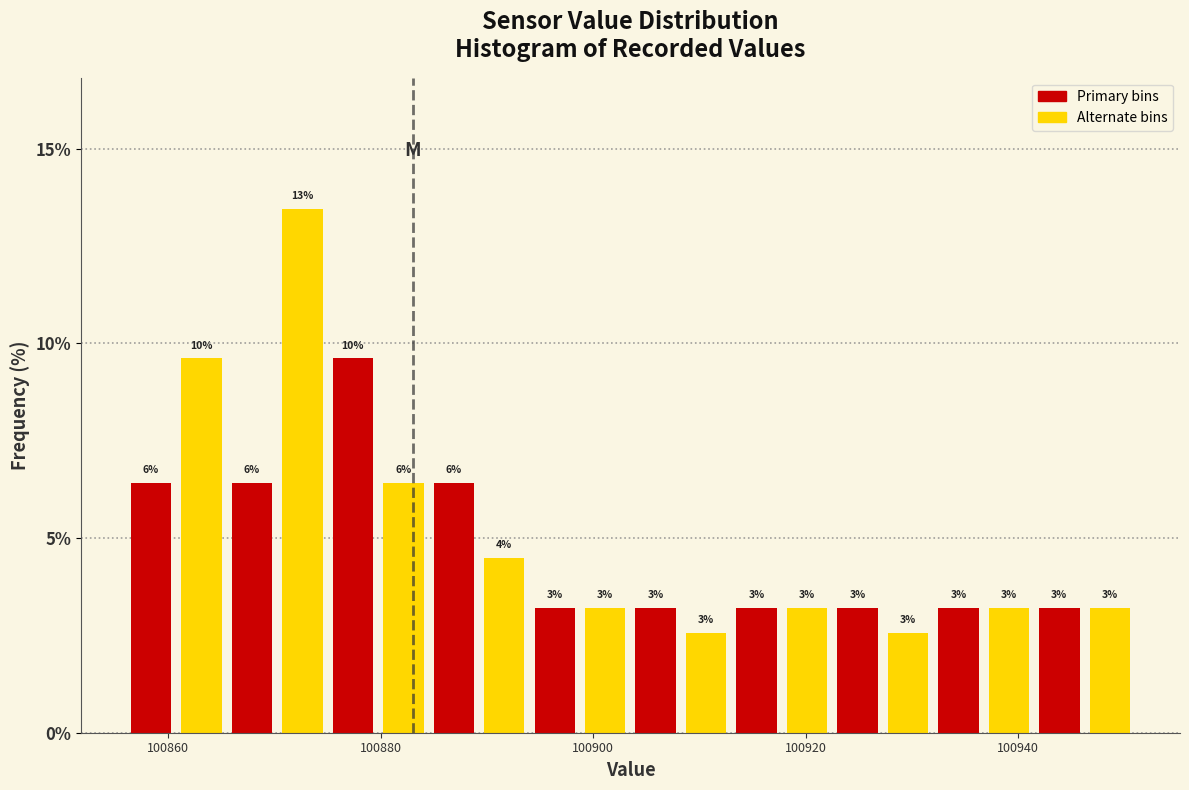

Read against the x-axis, roughly where is the centre of the tallest bar?

100872